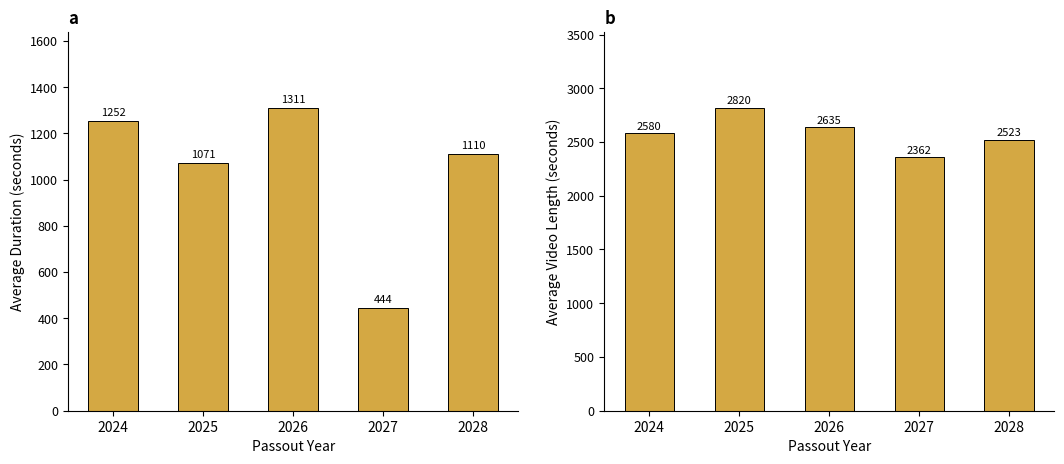

What is the total value across all series at 2025?

3890.2